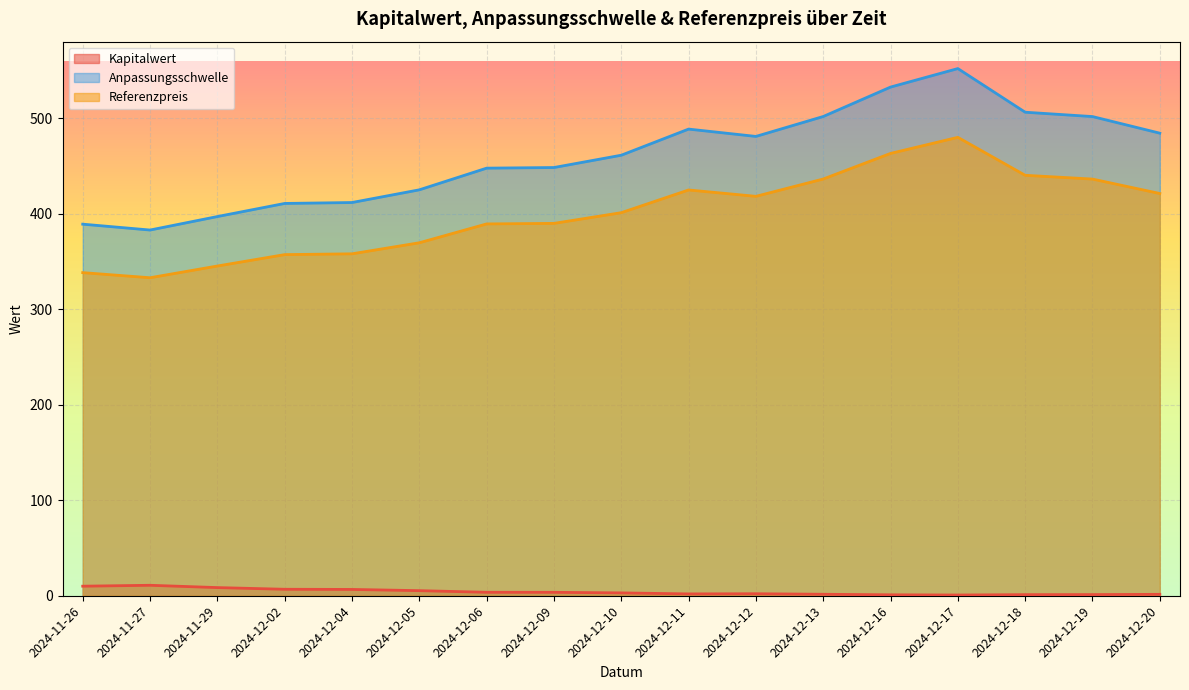

Where is the first local minimum for Anpassungsschwelle?

2024-11-27